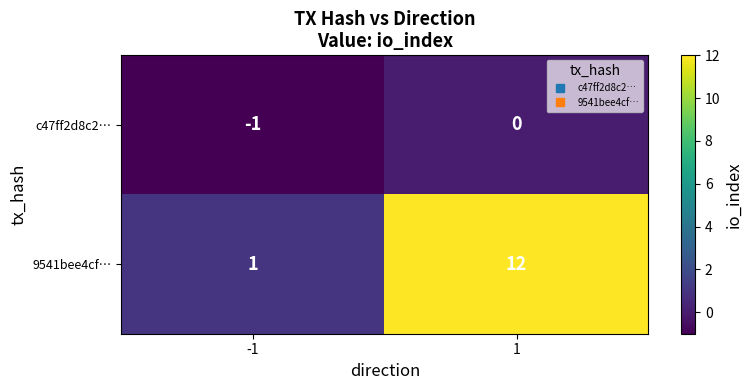

The value of 9541bee4cf… at 1 is 6. True or false?

False